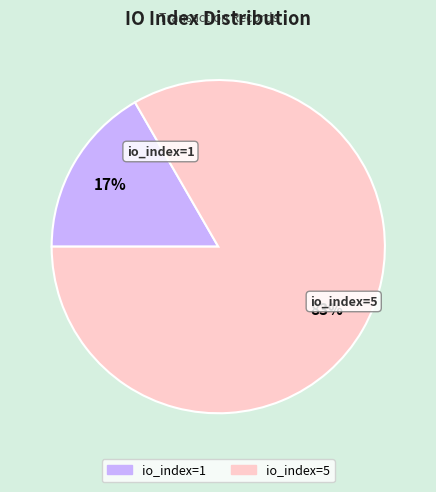

How many slices are in this pie chart?

2